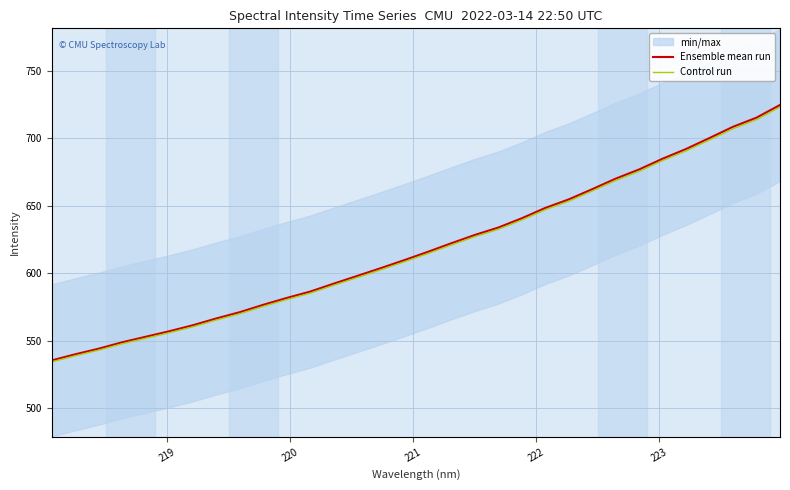

What is the difference between the maximum and minimum values in the Control run series?

188.9